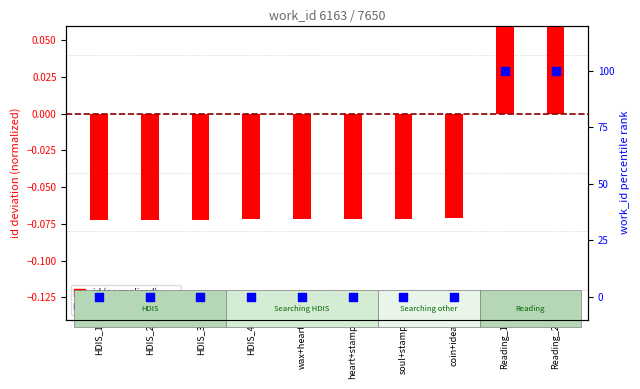

At which category is the sum across all series the highest?

Reading_2